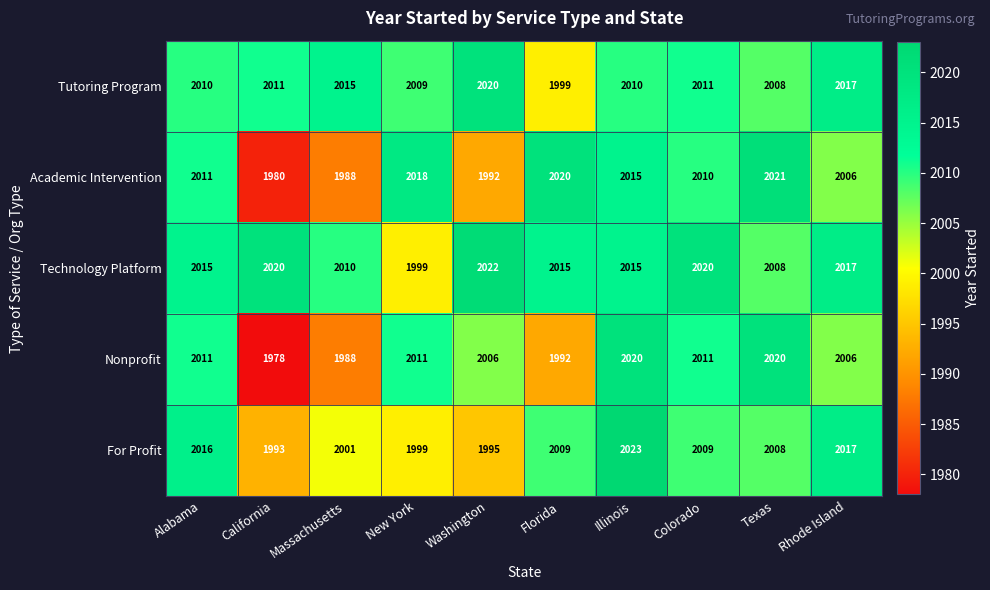

Which series has the widest spread of values?

Nonprofit